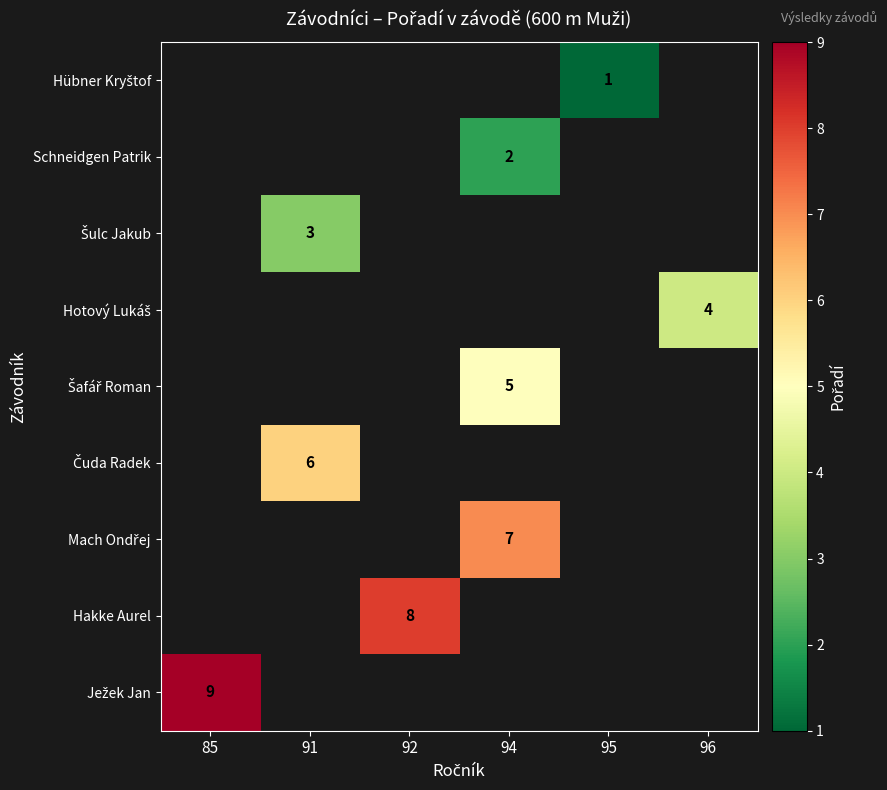

Rank the series by their maximum value, from lowest to highest.

Hübner Kryštof, Schneidgen Patrik, Šulc Jakub, Hotový Lukáš, Šafář Roman, Čuda Radek, Mach Ondřej, Hakke Aurel, Ježek Jan